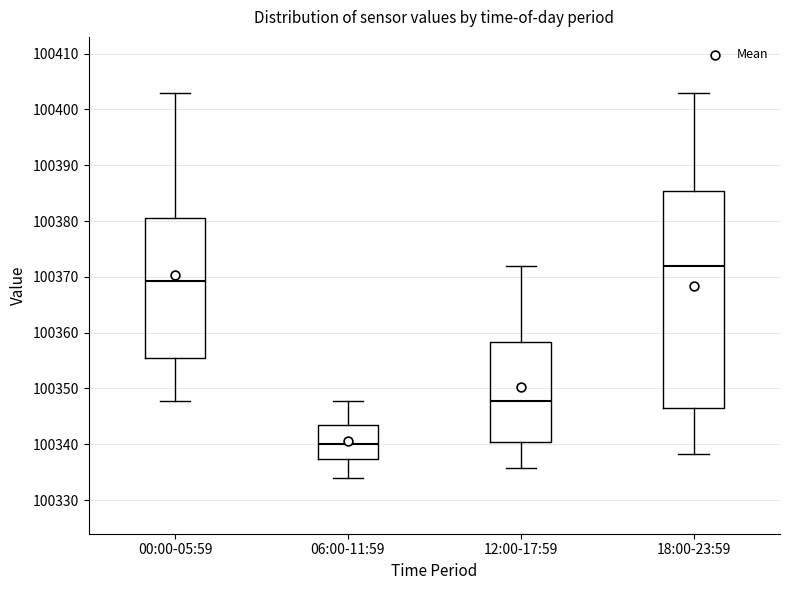

Comparing the boxes themselves (not the whiskers), which one is the tallest?

18:00-23:59